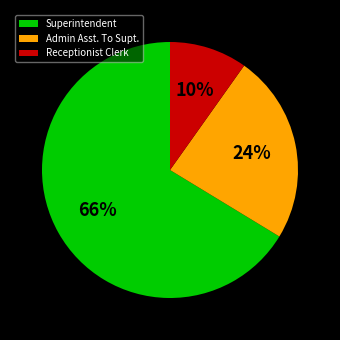

Is the sum of Superintendent and Admin Asst. To Supt. greater than half?

Yes